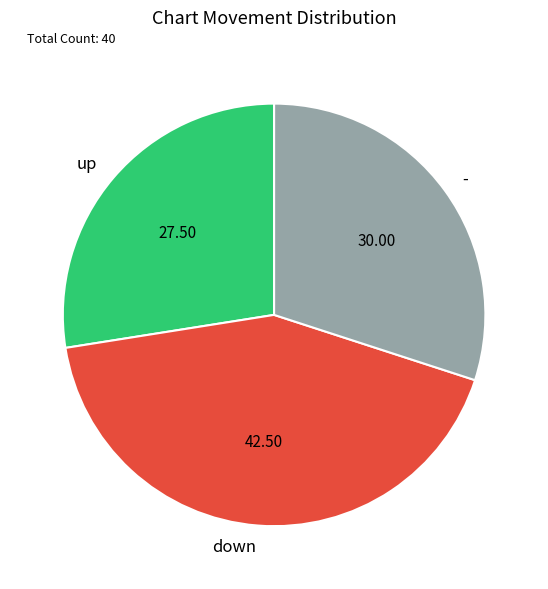

Rank the categories by value from lowest to highest.

up, -, down